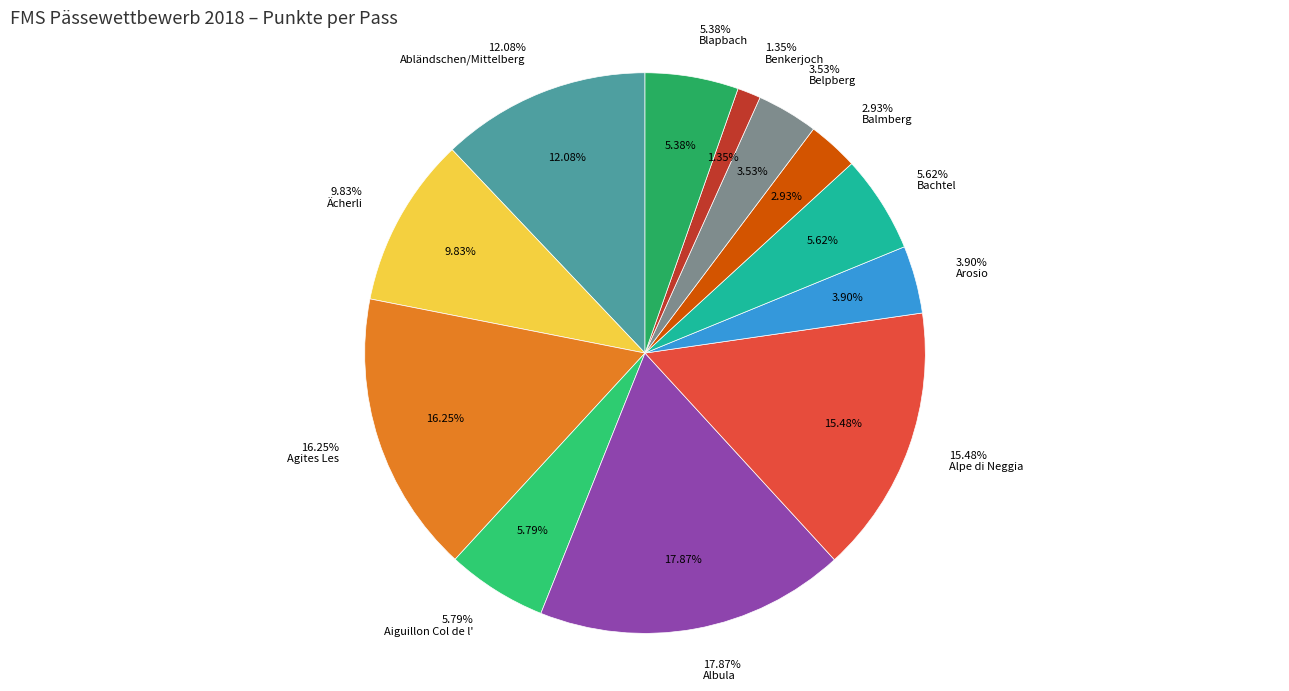

Is Albula the majority of the pie?

No